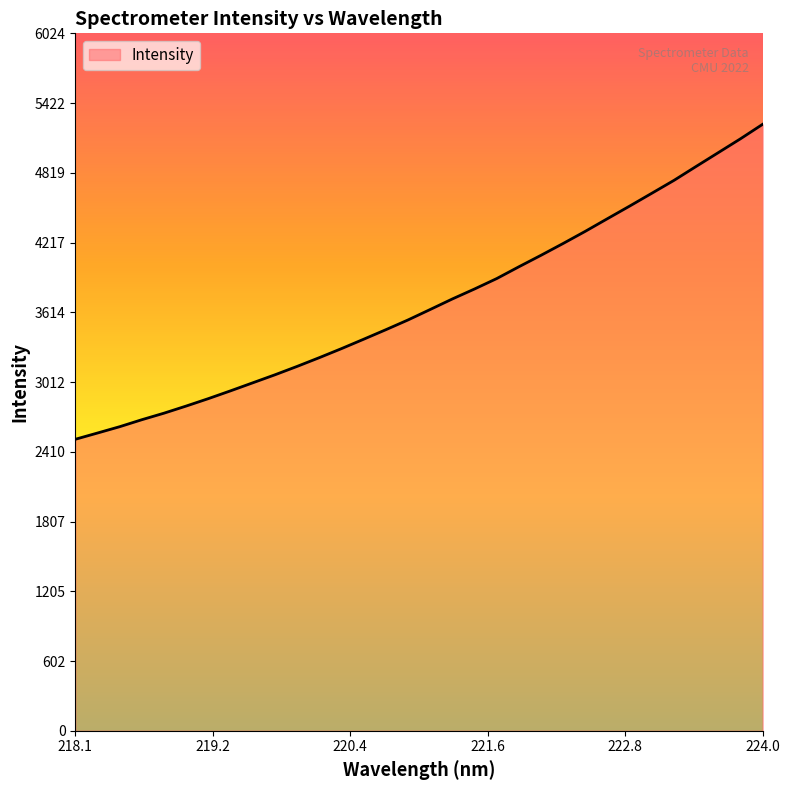

True or false: the data has more than 0 interior local peaks.

False